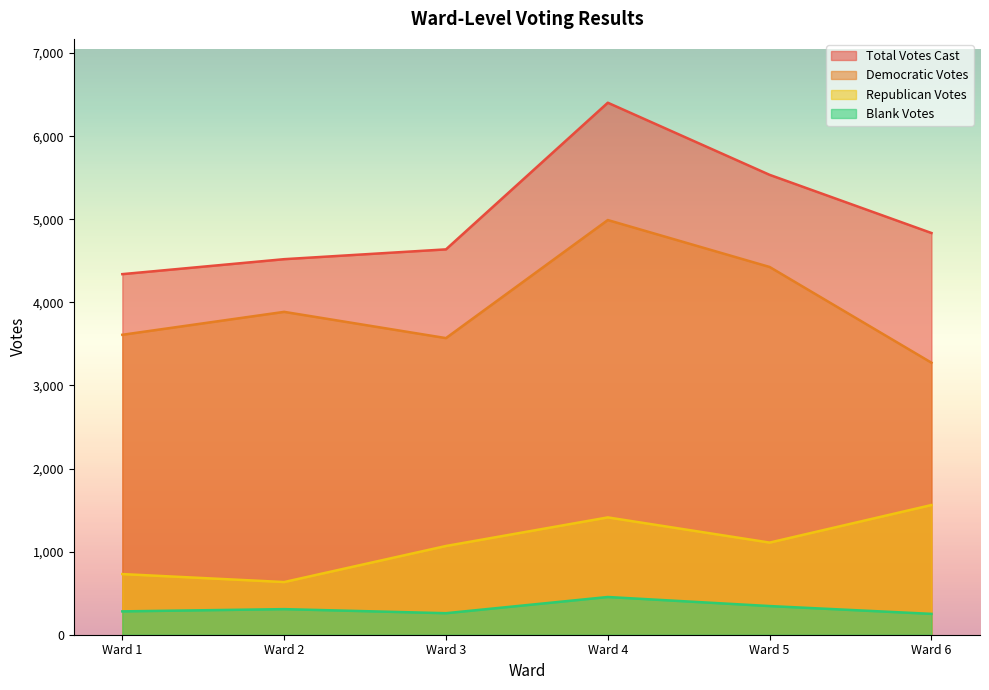

Where is the first local minimum for Republican Votes?

Ward 2